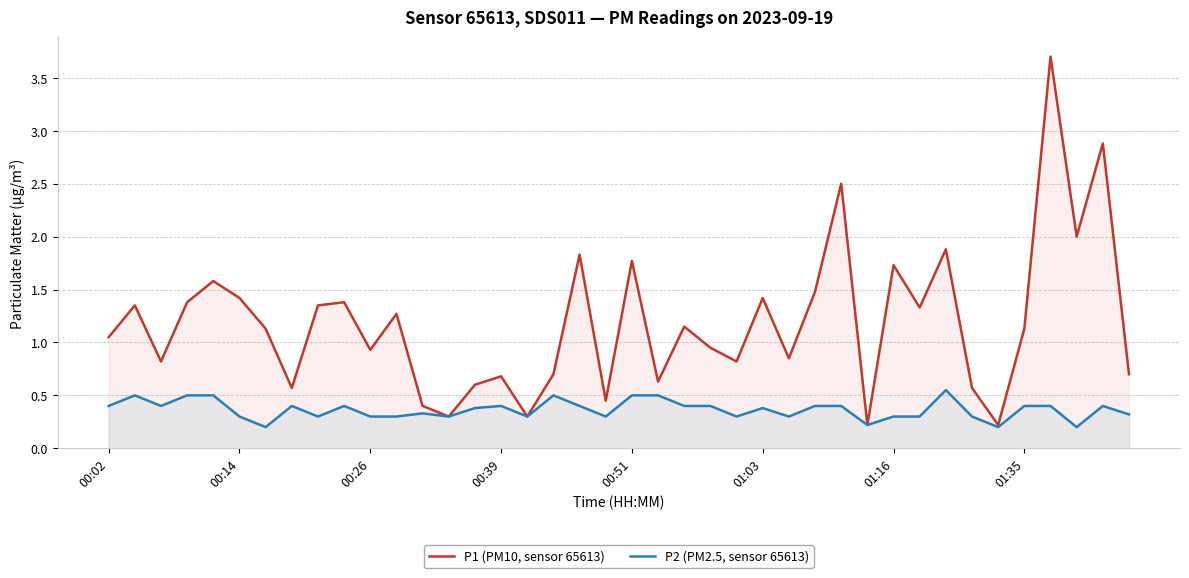

The P2 (PM2.5, sensor 65613) series shows 0.4 at 00:39. True or false?

True